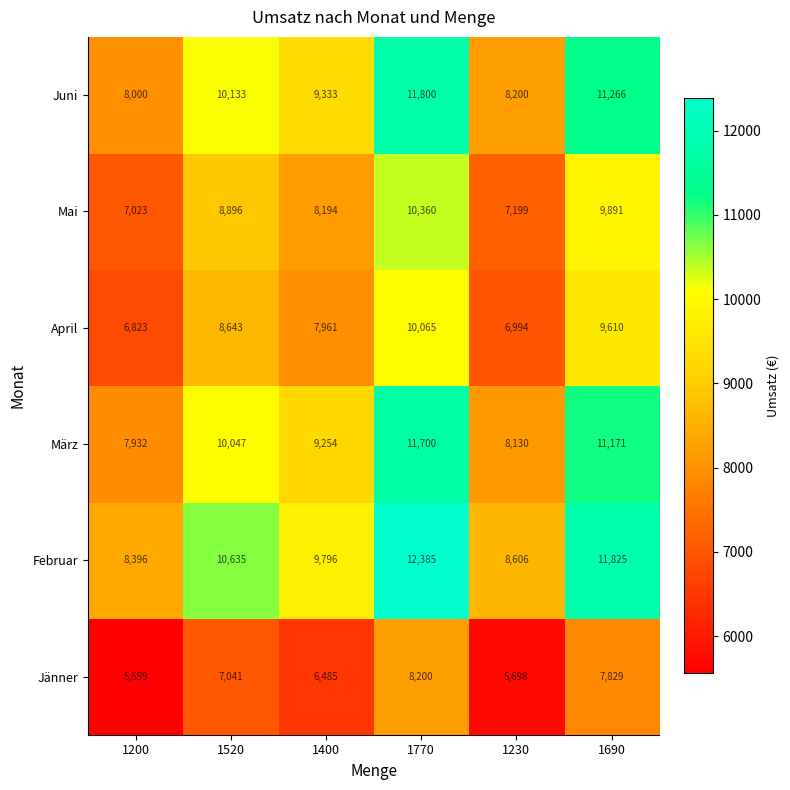

The value of April at 1520 is 5128. True or false?

False